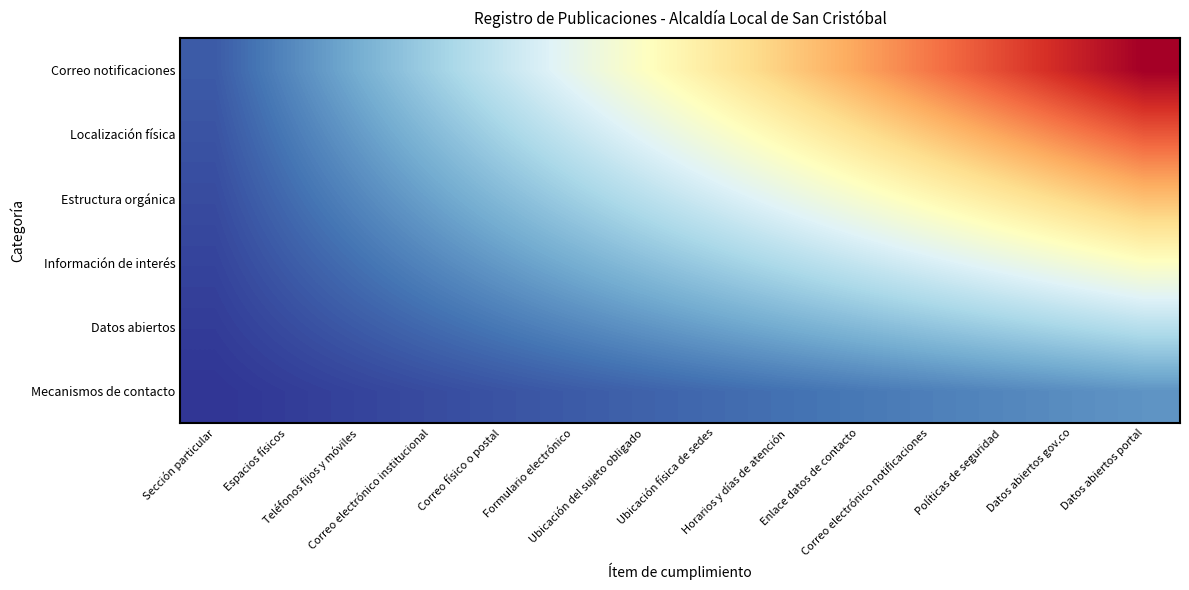

What is the maximum value shown in the chart?

84